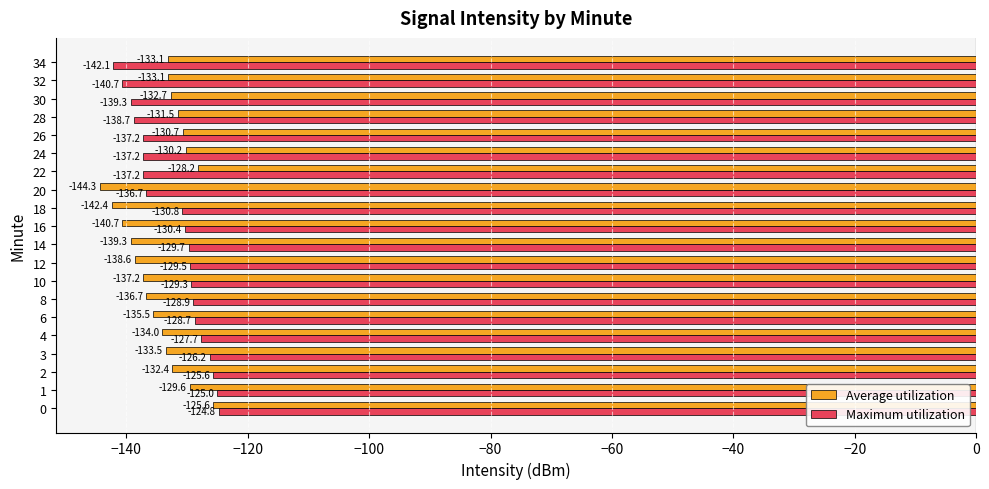

What is the difference between the second highest and minimum values in the Maximum utilization series?

17.1